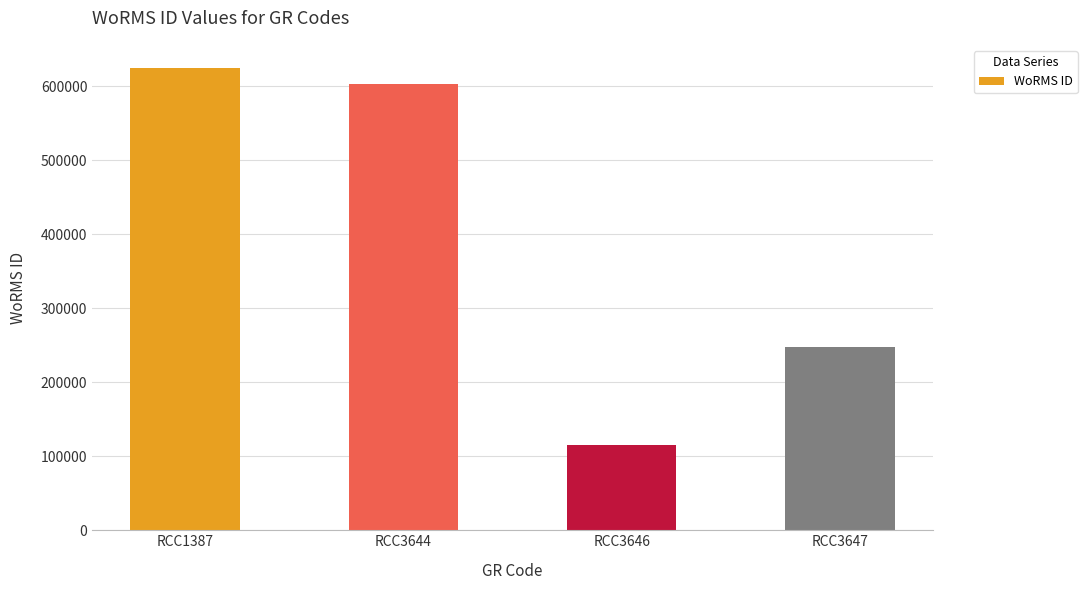

What is the minimum value shown in the chart?

115087